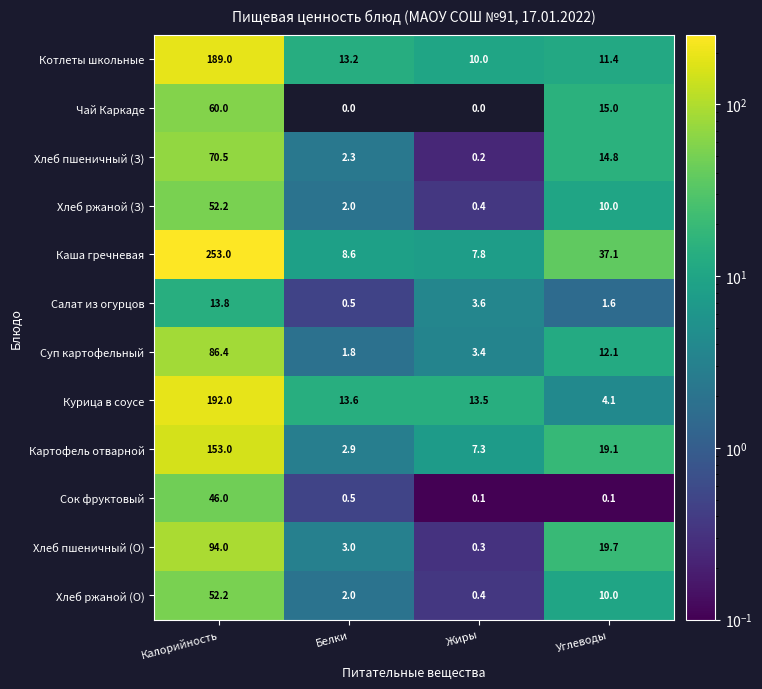

What is the sum of the Котлеты школьные values at Калорийность and Жиры?

199.0